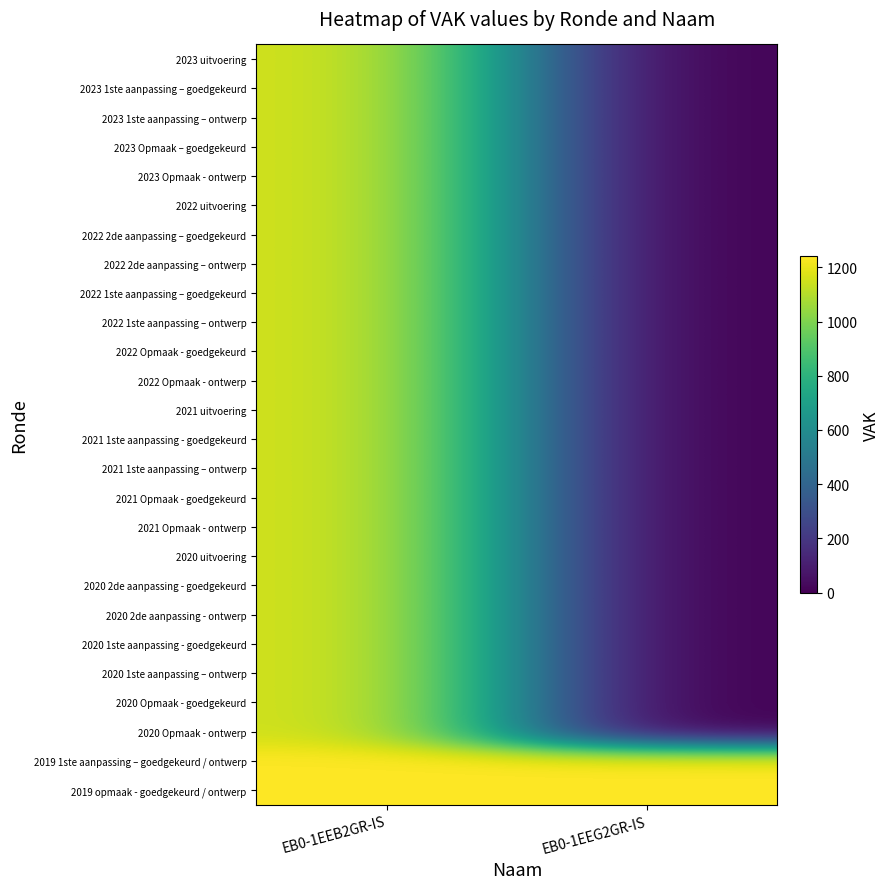

Reading left to right, extract all data points from this chart.

2023 uitvoering: EB0-1EEB2GR-IS=1166	EB0-1EEG2GR-IS=0
2023 1ste aanpassing – goedgekeurd: EB0-1EEB2GR-IS=1166	EB0-1EEG2GR-IS=0
2023 1ste aanpassing – ontwerp: EB0-1EEB2GR-IS=1166	EB0-1EEG2GR-IS=0
2023 Opmaak – goedgekeurd: EB0-1EEB2GR-IS=1166	EB0-1EEG2GR-IS=0
2023 Opmaak - ontwerp: EB0-1EEB2GR-IS=1166	EB0-1EEG2GR-IS=0
2022 uitvoering: EB0-1EEB2GR-IS=1166	EB0-1EEG2GR-IS=0
2022 2de aanpassing – goedgekeurd: EB0-1EEB2GR-IS=1166	EB0-1EEG2GR-IS=0
2022 2de aanpassing – ontwerp: EB0-1EEB2GR-IS=1166	EB0-1EEG2GR-IS=0
2022 1ste aanpassing – goedgekeurd: EB0-1EEB2GR-IS=1166	EB0-1EEG2GR-IS=0
2022 1ste aanpassing – ontwerp: EB0-1EEB2GR-IS=1166	EB0-1EEG2GR-IS=0
2022 Opmaak - goedgekeurd: EB0-1EEB2GR-IS=1166	EB0-1EEG2GR-IS=0
2022 Opmaak - ontwerp: EB0-1EEB2GR-IS=1166	EB0-1EEG2GR-IS=0
2021 uitvoering: EB0-1EEB2GR-IS=1166	EB0-1EEG2GR-IS=0
2021 1ste aanpassing - goedgekeurd: EB0-1EEB2GR-IS=1166	EB0-1EEG2GR-IS=0
2021 1ste aanpassing – ontwerp: EB0-1EEB2GR-IS=1166	EB0-1EEG2GR-IS=0
2021 Opmaak - goedgekeurd: EB0-1EEB2GR-IS=1166	EB0-1EEG2GR-IS=0
2021 Opmaak - ontwerp: EB0-1EEB2GR-IS=1166	EB0-1EEG2GR-IS=0
2020 uitvoering: EB0-1EEB2GR-IS=1166	EB0-1EEG2GR-IS=0
2020 2de aanpassing - goedgekeurd: EB0-1EEB2GR-IS=1166	EB0-1EEG2GR-IS=0
2020 2de aanpassing - ontwerp: EB0-1EEB2GR-IS=1166	EB0-1EEG2GR-IS=0
2020 1ste aanpassing - goedgekeurd: EB0-1EEB2GR-IS=1166	EB0-1EEG2GR-IS=0
2020 1ste aanpassing – ontwerp: EB0-1EEB2GR-IS=1166	EB0-1EEG2GR-IS=0
2020 Opmaak - goedgekeurd: EB0-1EEB2GR-IS=1166	EB0-1EEG2GR-IS=0
2020 Opmaak - ontwerp: EB0-1EEB2GR-IS=1166	EB0-1EEG2GR-IS=0
2019 1ste aanpassing – goedgekeurd / ontwerp: EB0-1EEB2GR-IS=1240	EB0-1EEG2GR-IS=1240
2019 opmaak - goedgekeurd / ontwerp: EB0-1EEB2GR-IS=1240	EB0-1EEG2GR-IS=1240